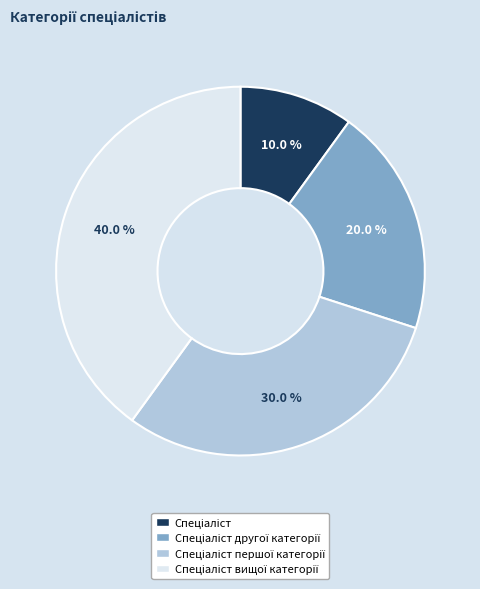

Does any single category account for the majority?

No